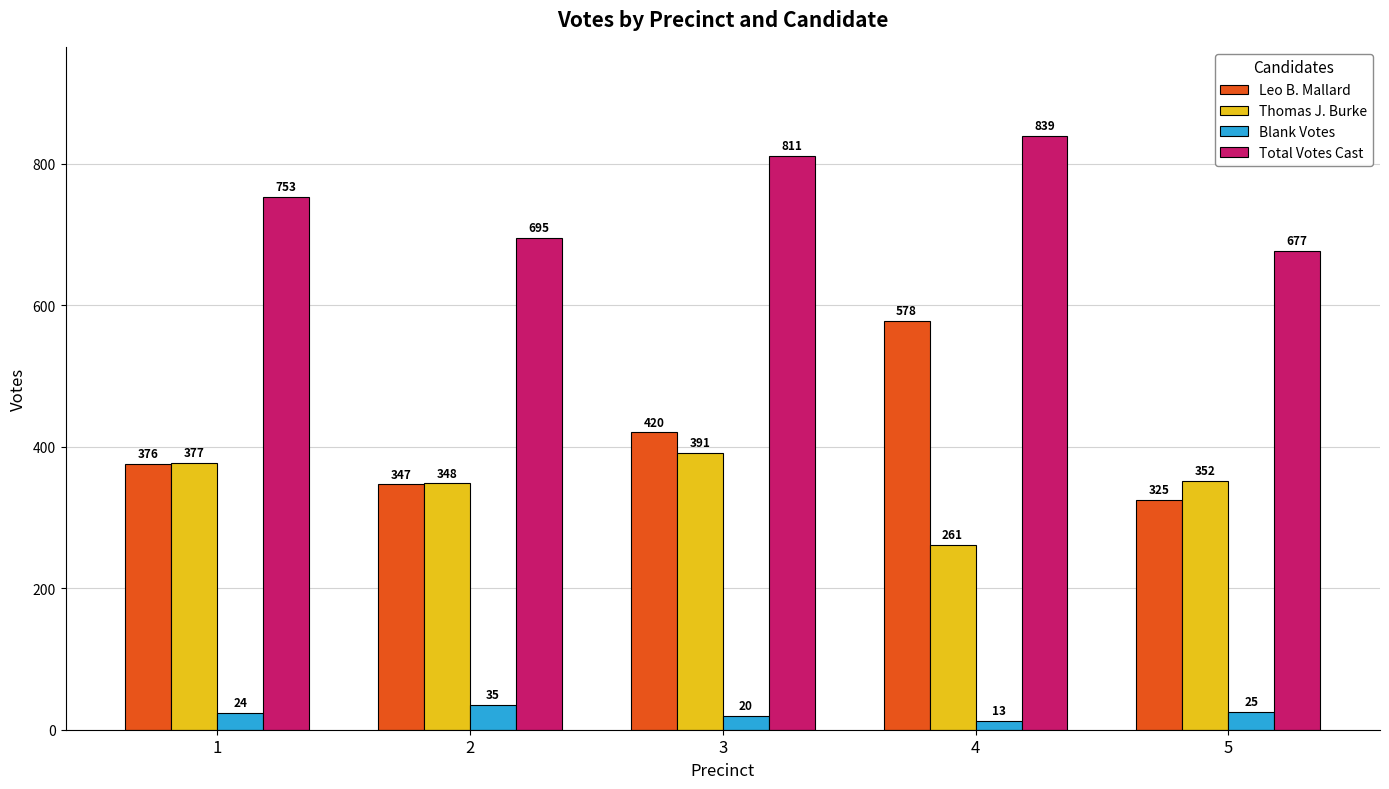

At 5, list the series in order from largest to smallest.

Total Votes Cast, Thomas J. Burke, Leo B. Mallard, Blank Votes